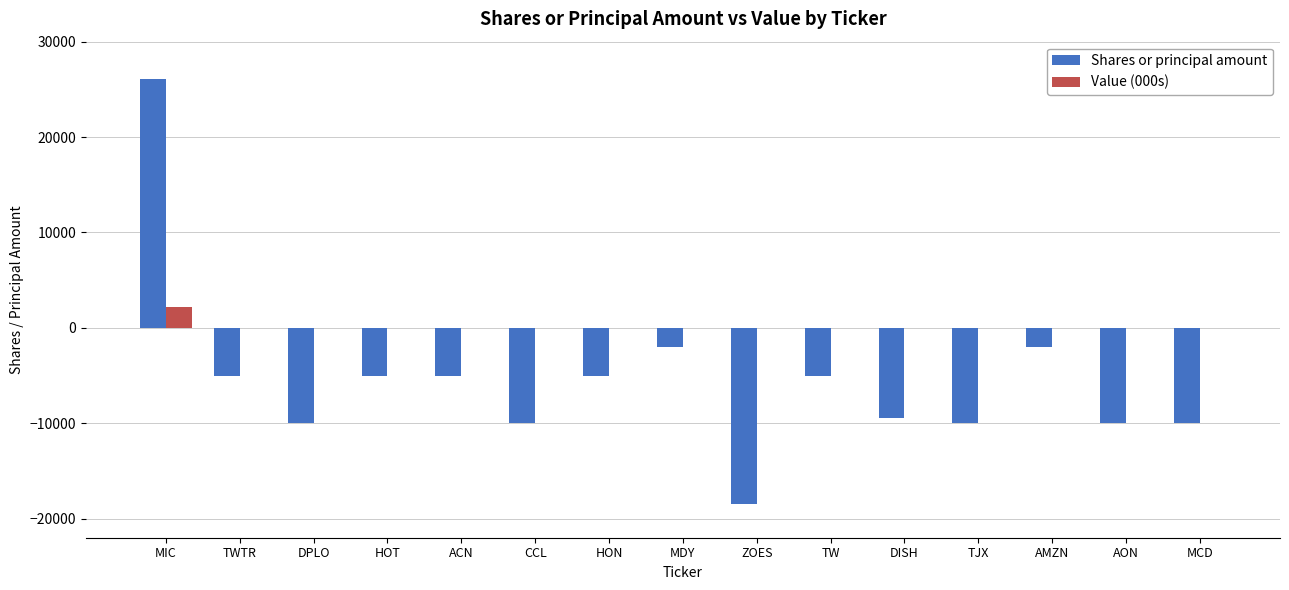

Which series has the largest total across all categories?

Value (000s)